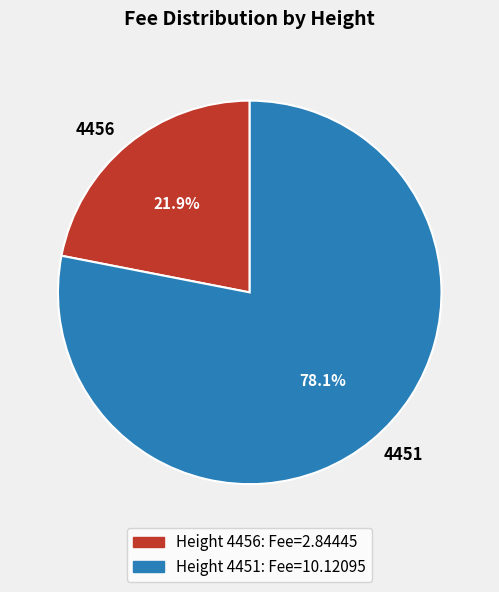

Approximately how many times larger is the value at 4456 compared to 4451?

0.3